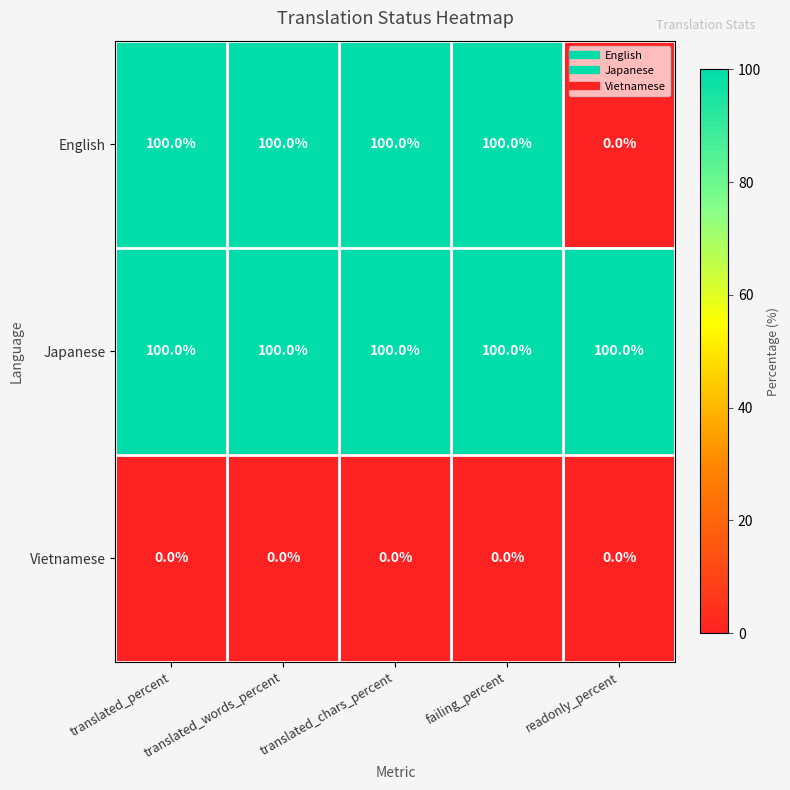

Is the value of Vietnamese at failing_percent greater than the value of English at translated_words_percent?

No